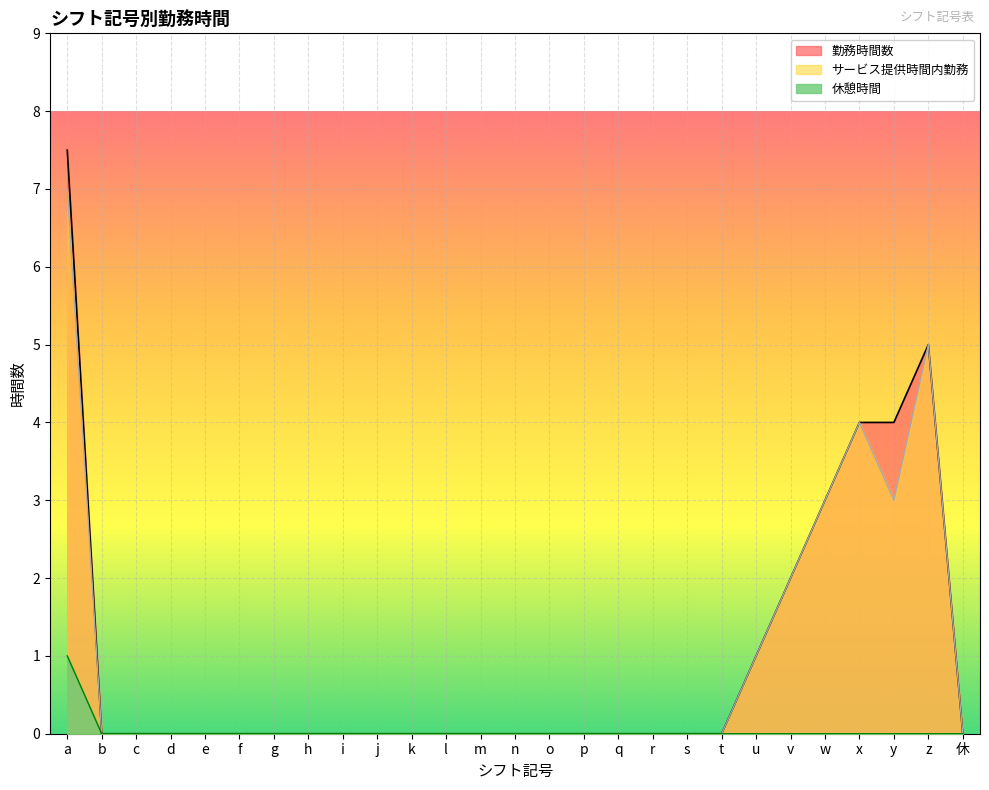

Which category has the lowest value in the 勤務時間数 series?

b